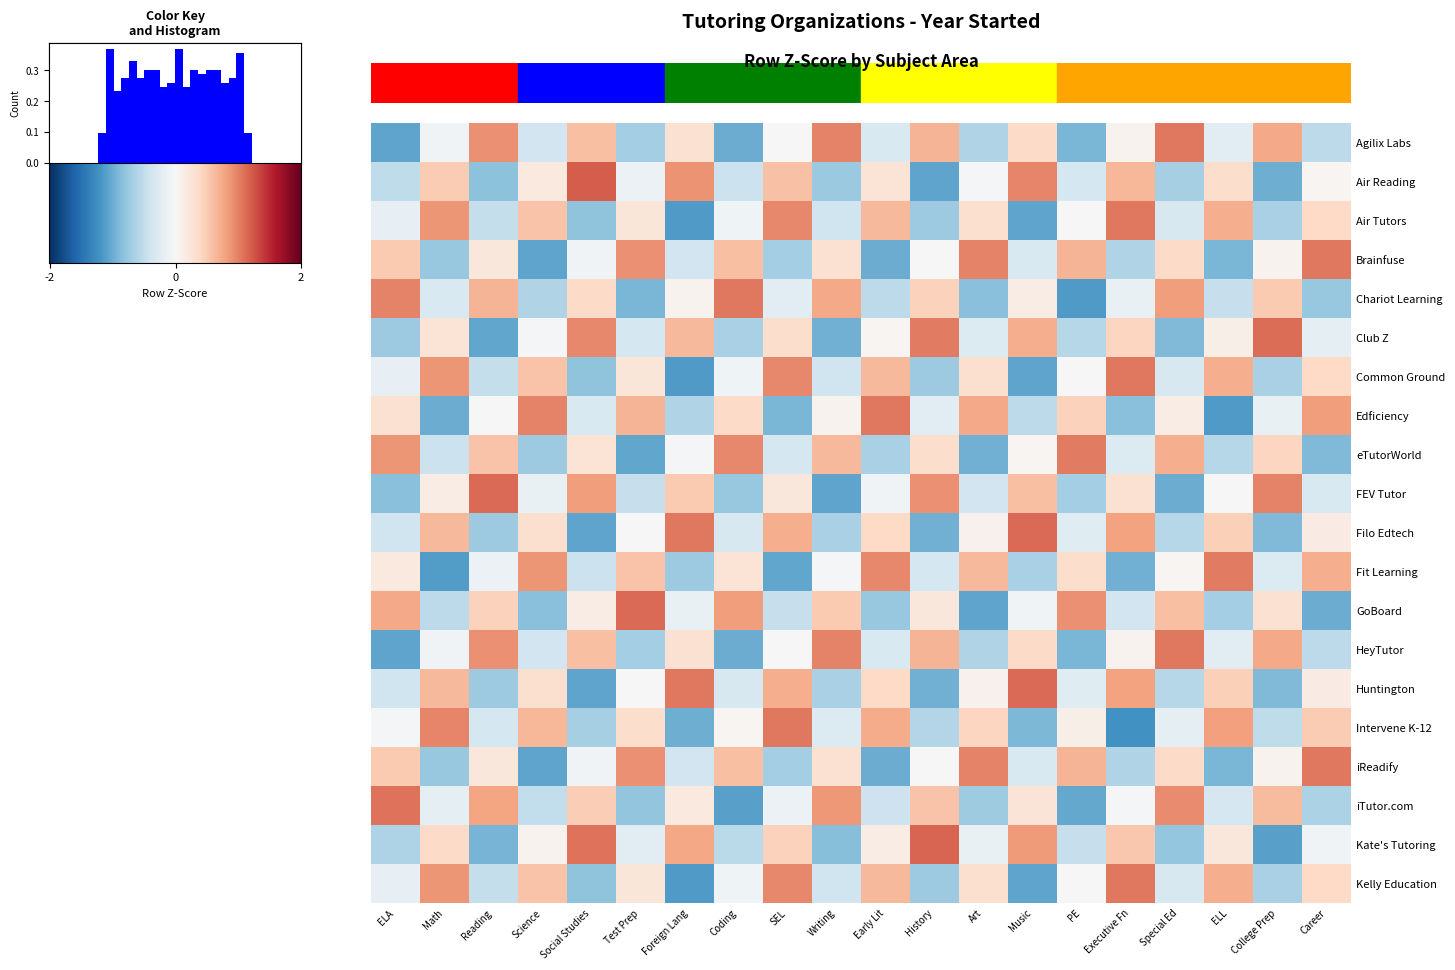

How many values in the Kate's Tutoring series exceed 0?

10